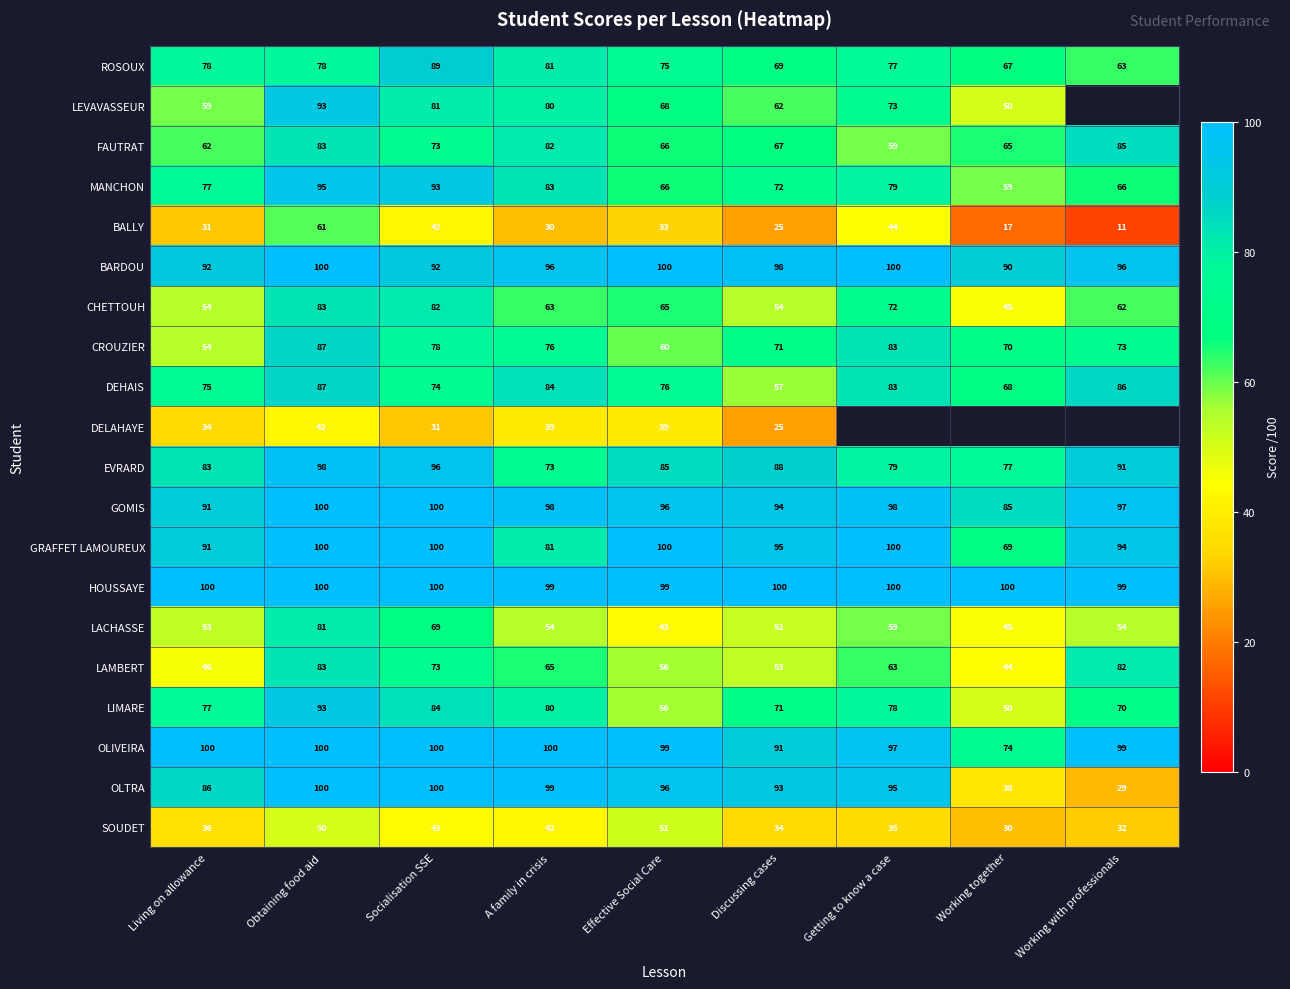

What is the highest value of the SOUDET series?

51